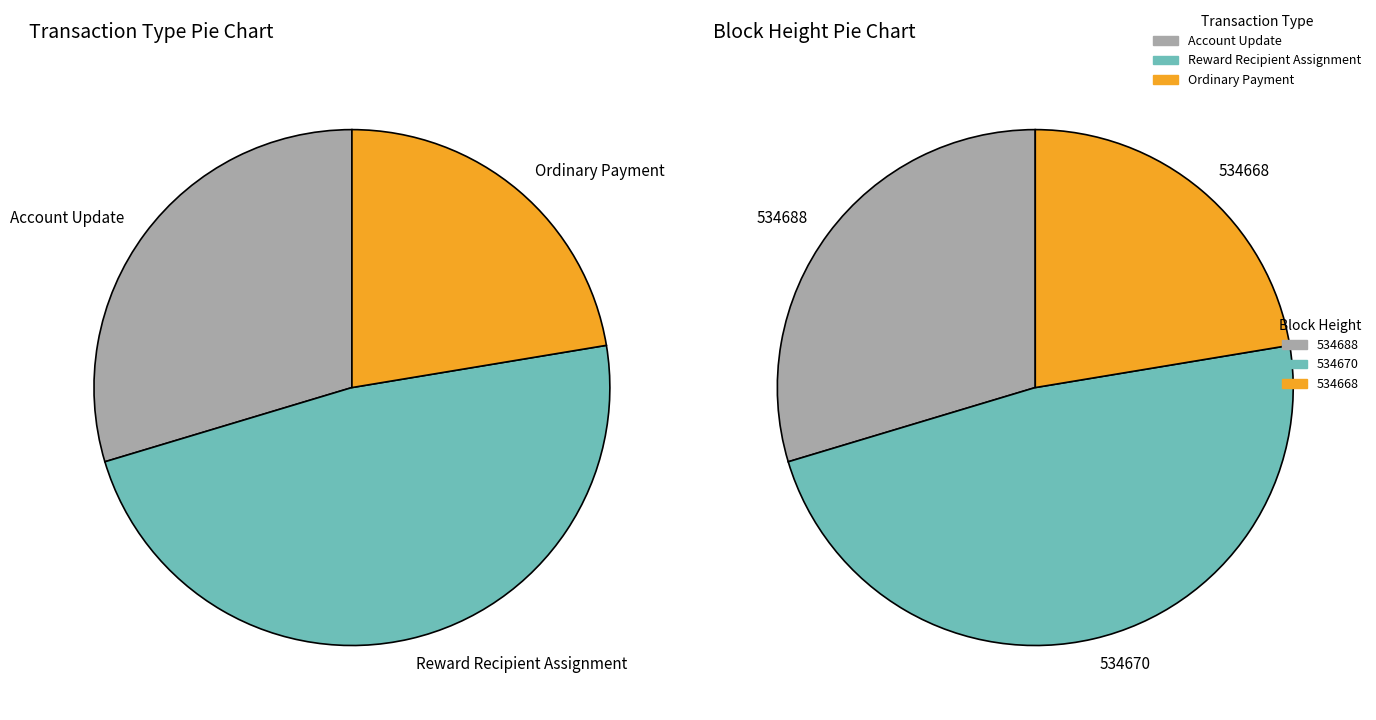

To the nearest percent, what is the combined percentage of 534688 and 534668?

52%